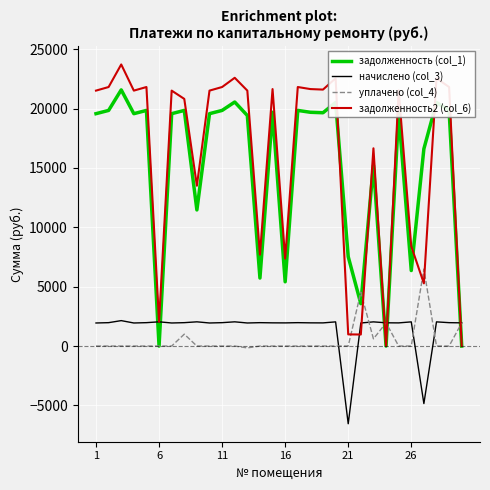

How many intersections are there between задолженность2 (col_6) and уплачено (col_4)?

7